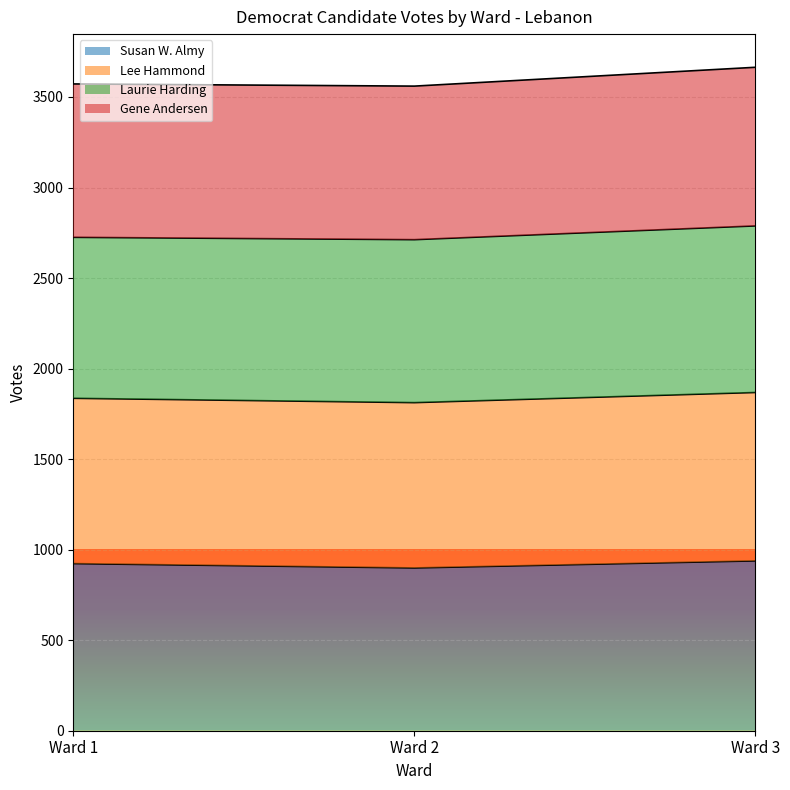

What is the total value across all series at Ward 2?

3560